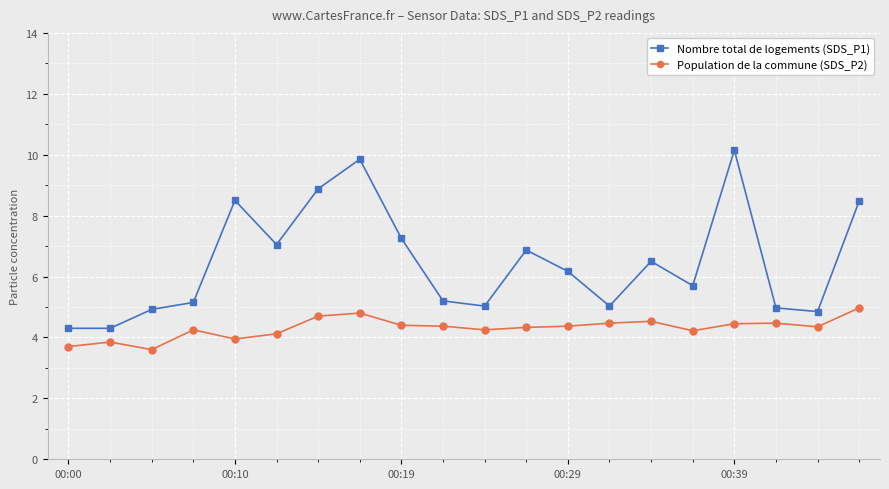

What is the value of the Nombre total de logements (SDS_P1) point at the 18th from the left?

5.0